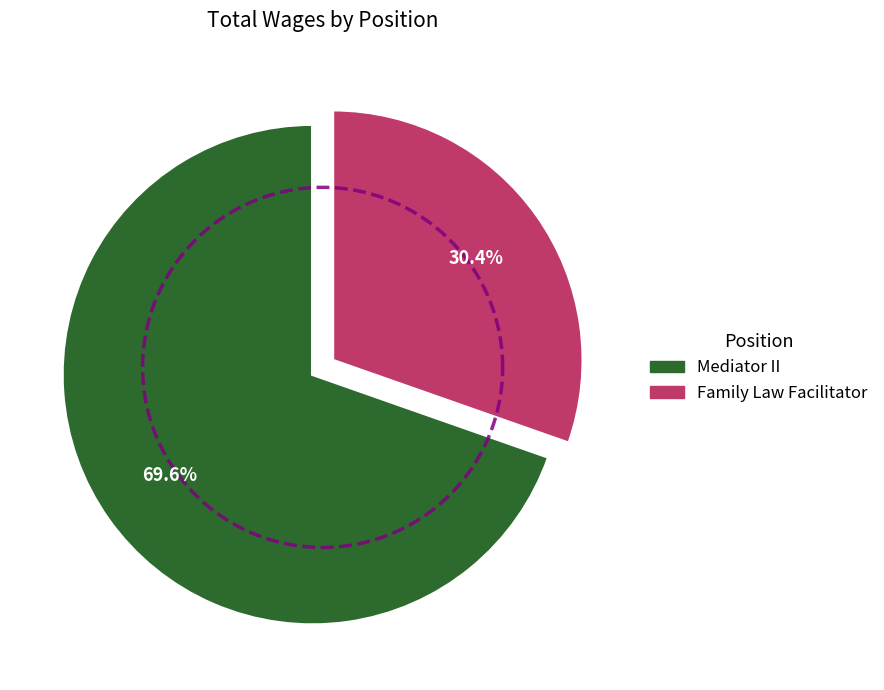

What percentage is NOT represented by Family Law Facilitator?

69.6%